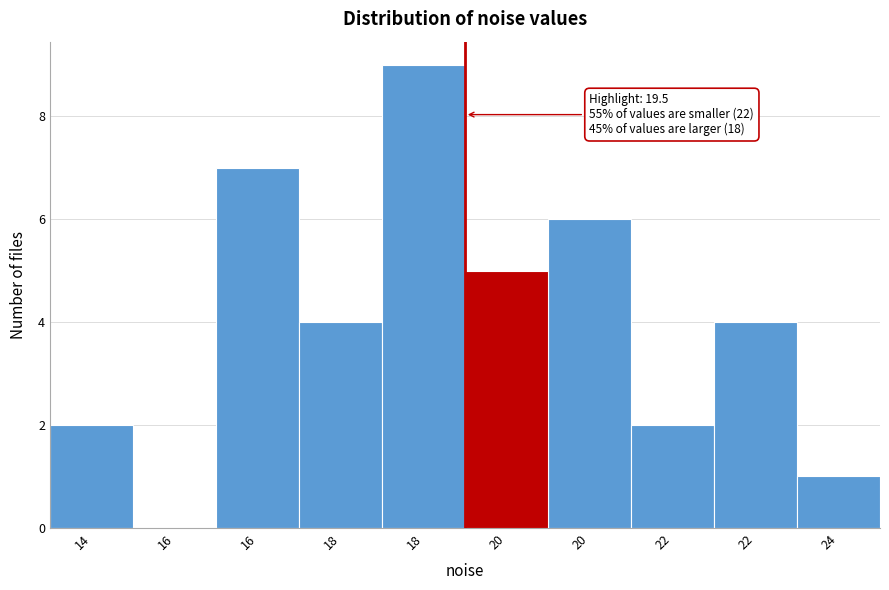

Are the bars horizontal?

No